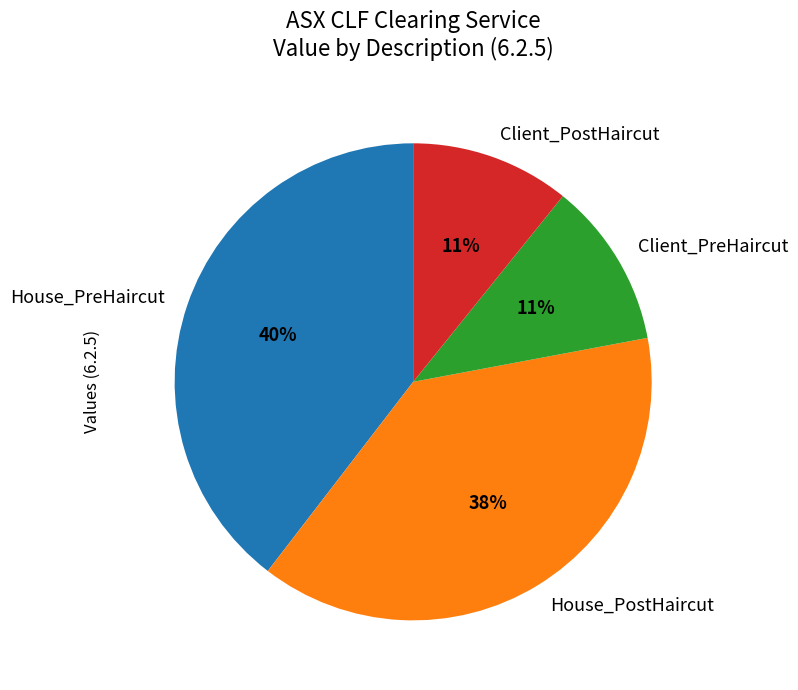

How many segments does this pie chart have?

4